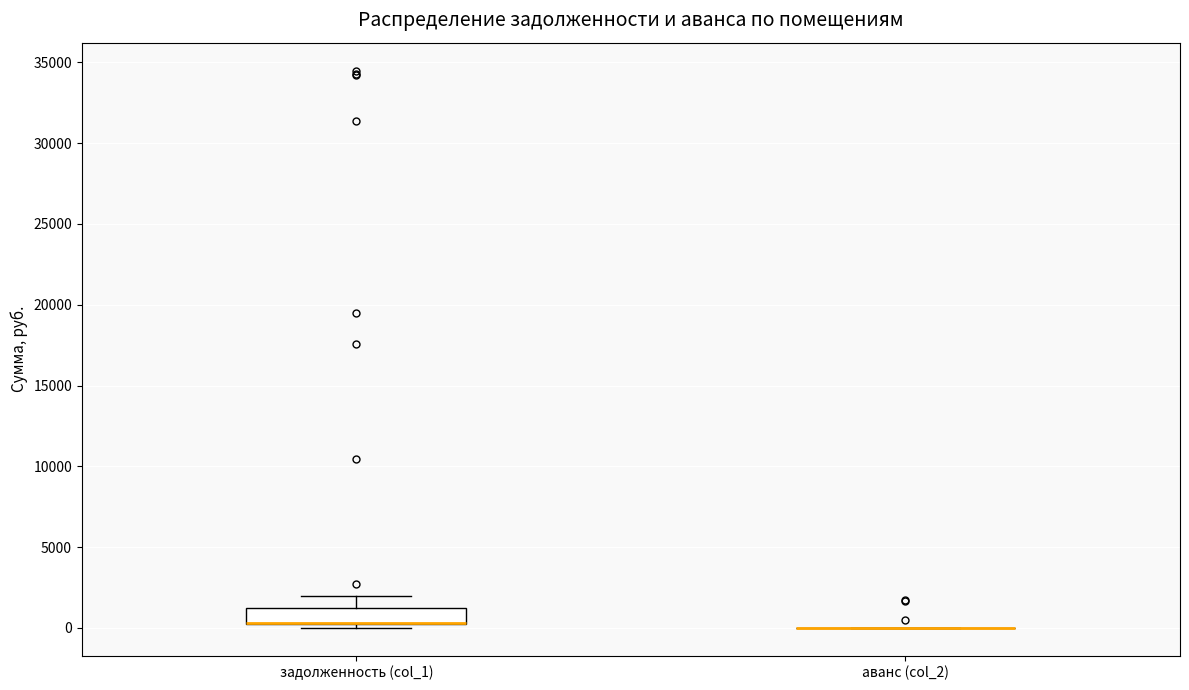

Reading left to right, transcribe this box plot: for each box, give where its median line is, the range the box spans, and where its two whiskers end, as read against the y-axis. The values are not printed on the chart, so give them approximately, as read against the axis.

задолженность (col_1): median 500 (drawn on the box's lower edge), box 500 to 1000, whiskers 0 to 2000
аванс (col_2): box collapsed to a line at 0, whiskers 0 to 0